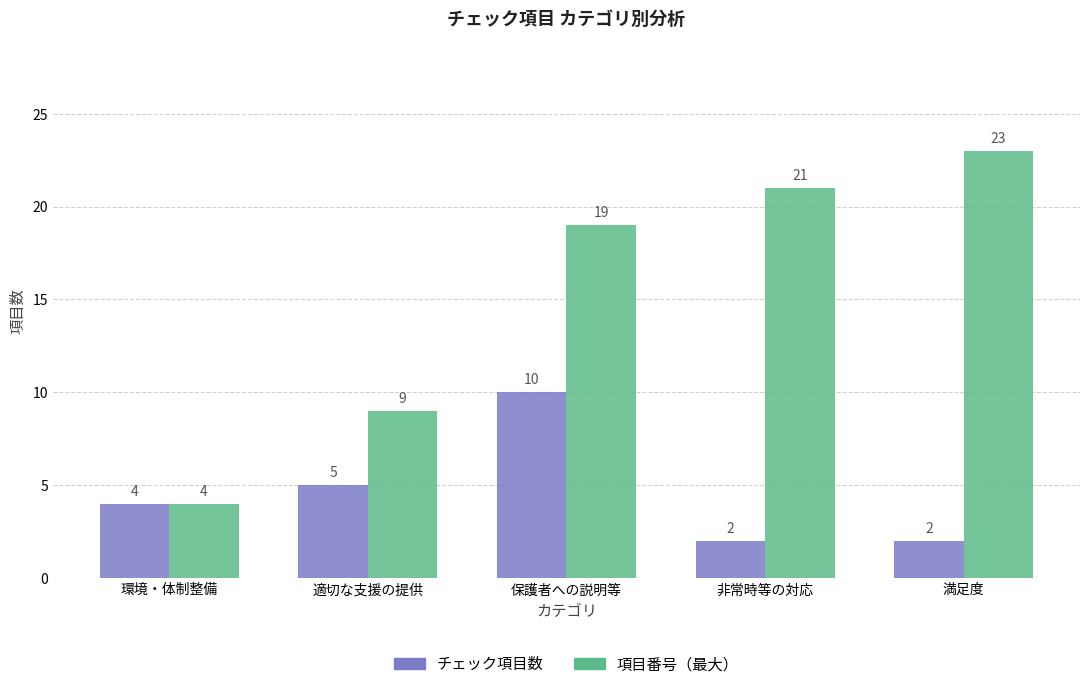

What is the label of the 2nd bar from the right?

非常時等の対応